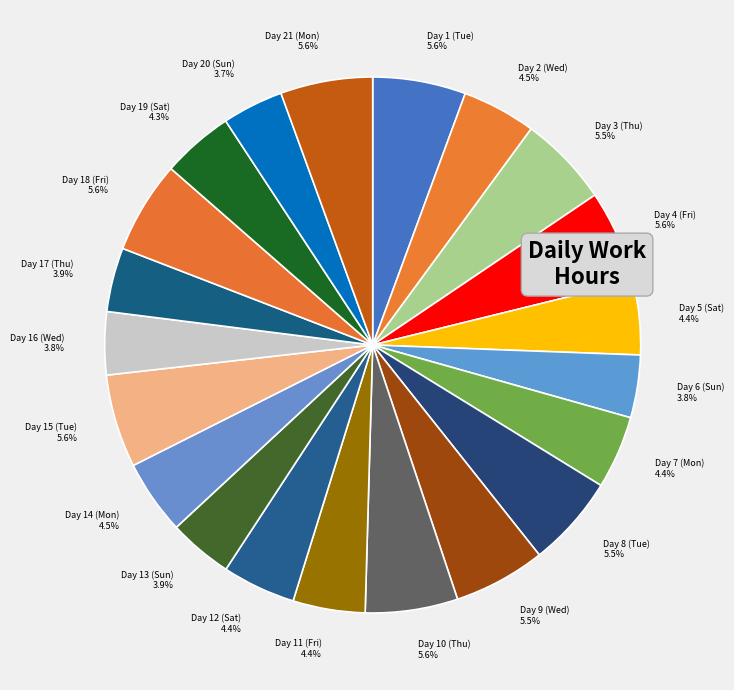

Count the number of slices in the pie.

21